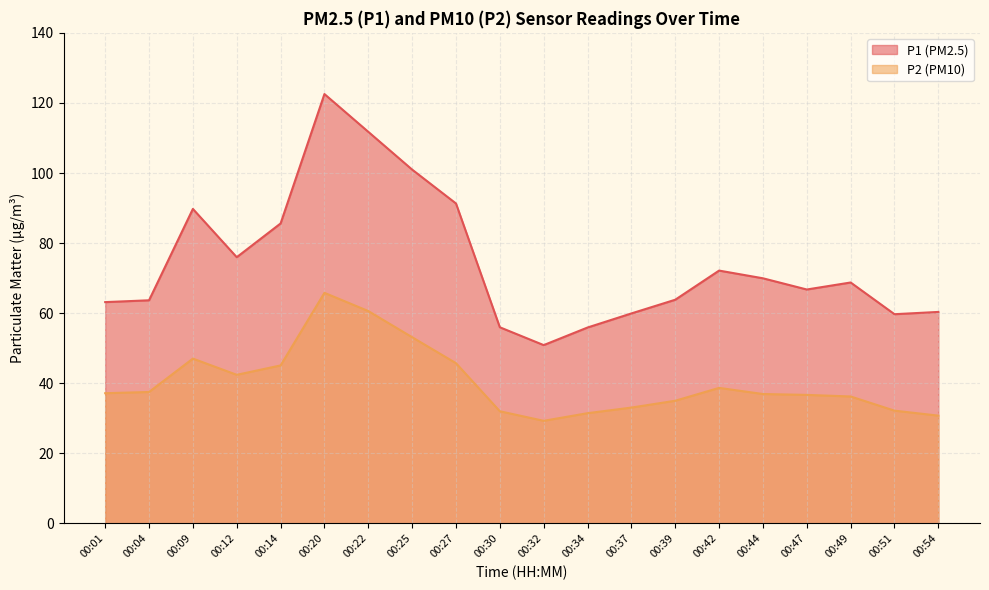

The P1 series shows 23.5 at 00:12. True or false?

False